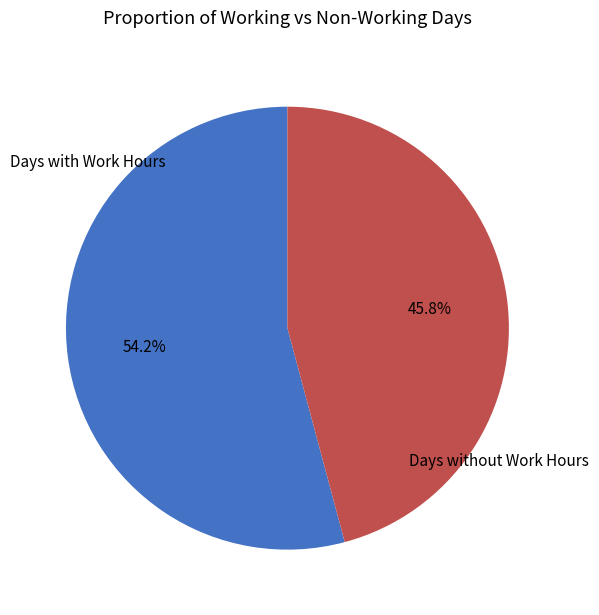

Which category has the smallest portion of the pie?

Days without Work Hours